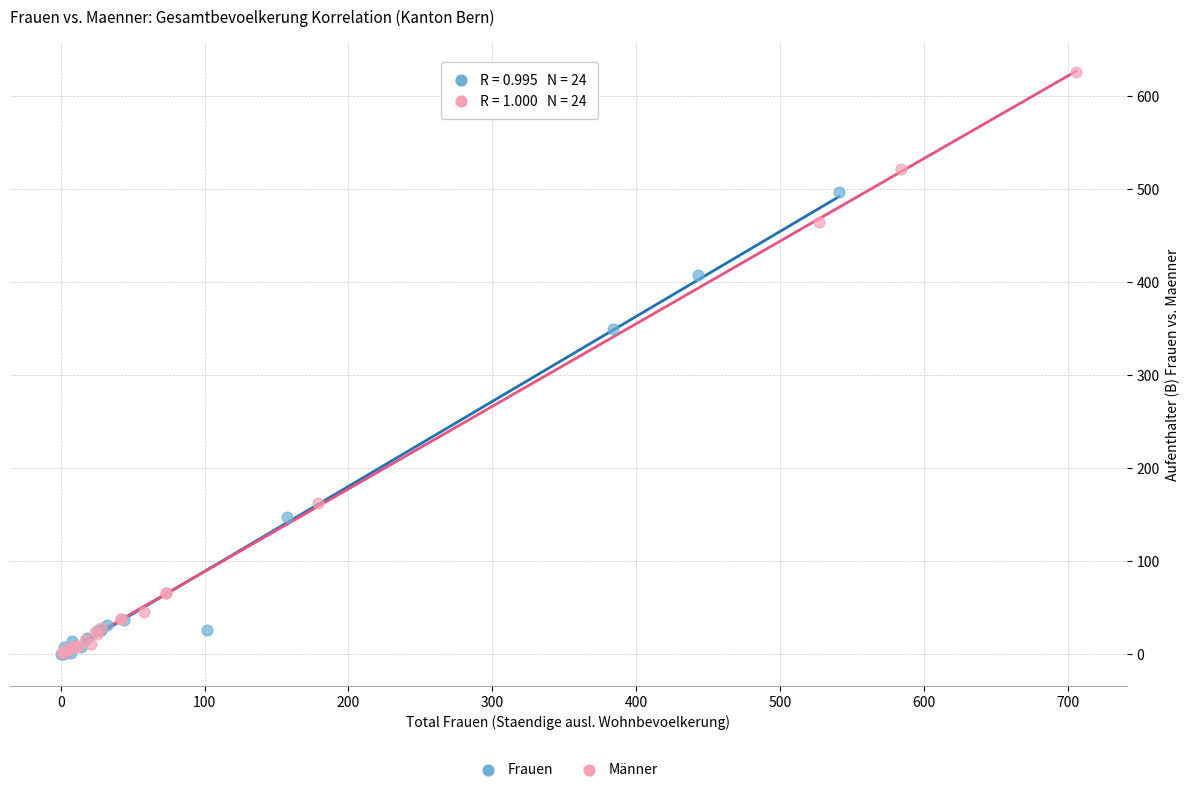

What are all the series names shown in the legend?

Frauen, Männer